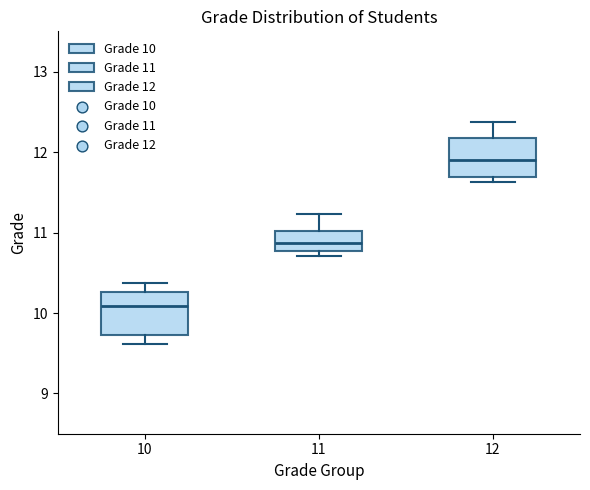

Where is the lower edge of the box at x = 10 on the y-axis? The values are not printed on the chart, so give them approximately, as read against the axis.

9.7